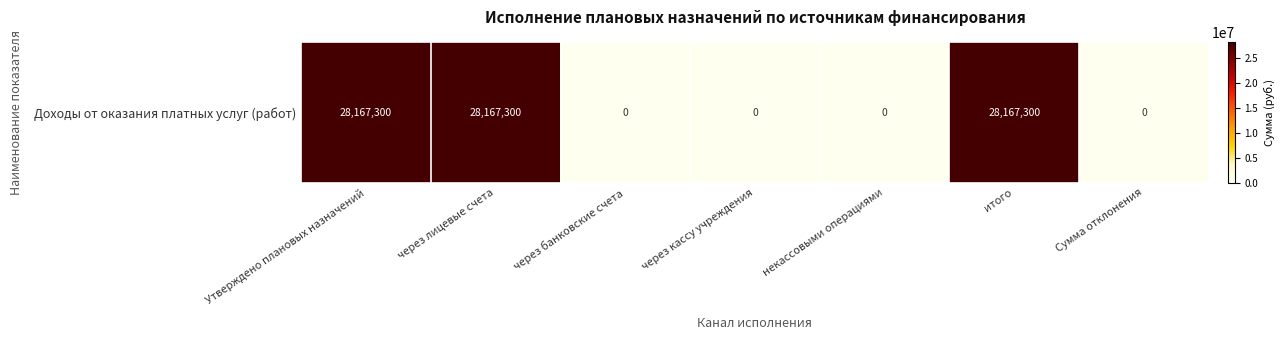

Is it true that the value at некассовыми операциями is 16953691.6?

False